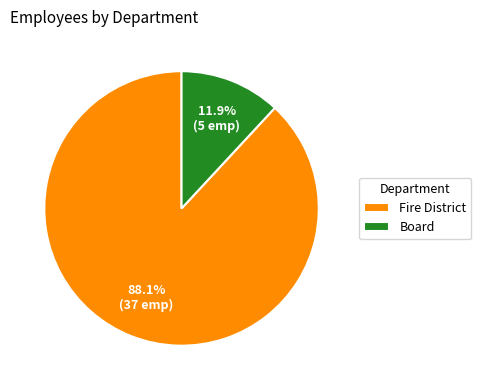

Is Board the majority of the pie?

No